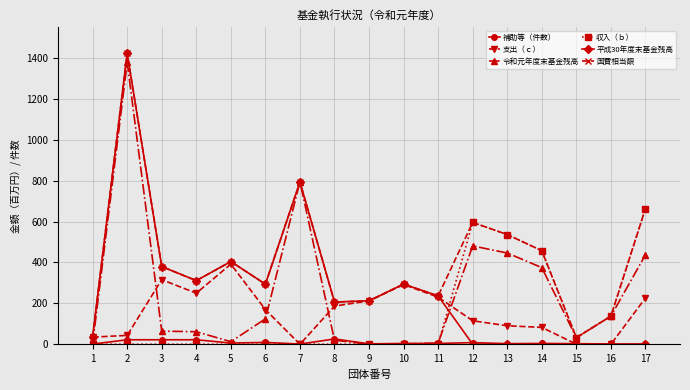

How many lines are shown in the chart?

6